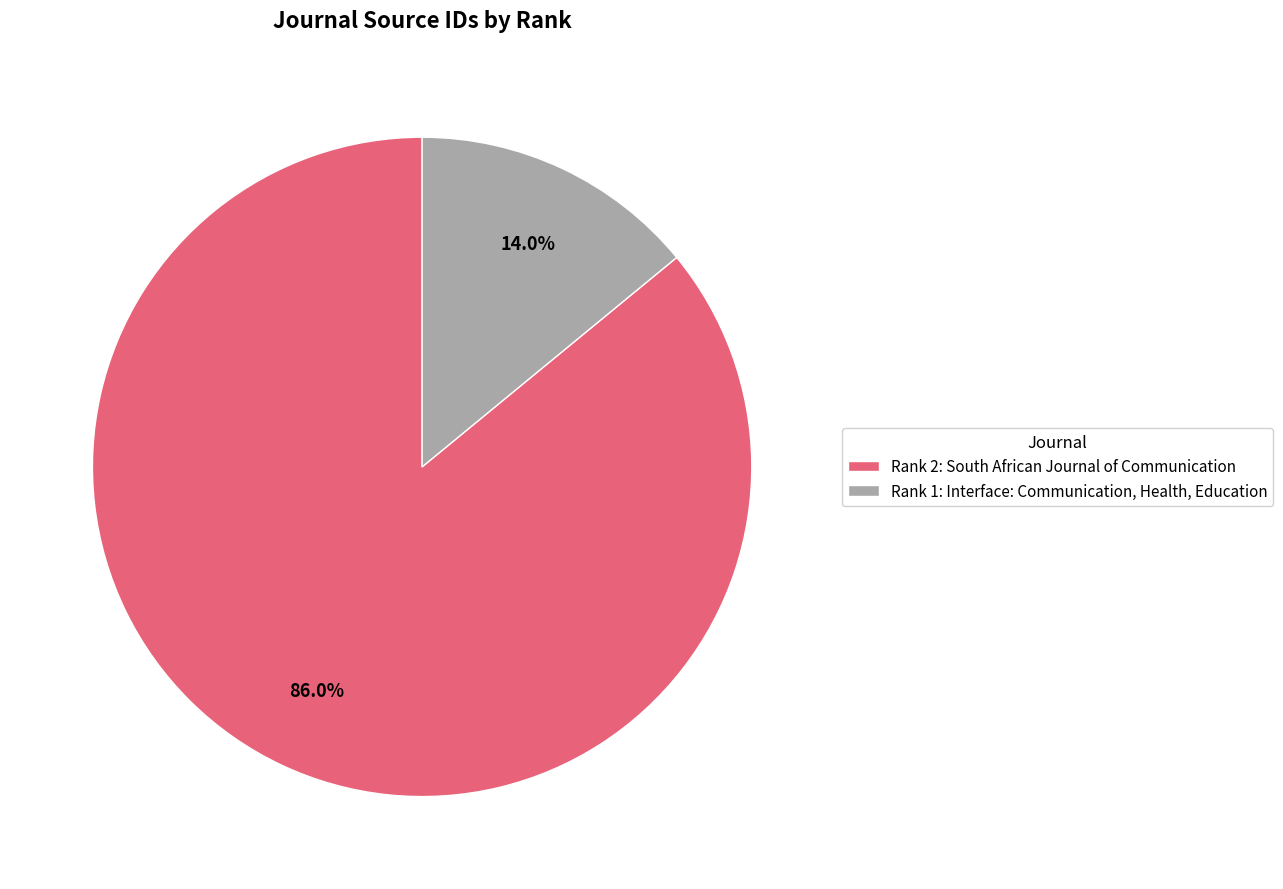

What is the largest slice in the pie chart?

Rank 2: South African Journal of Communication